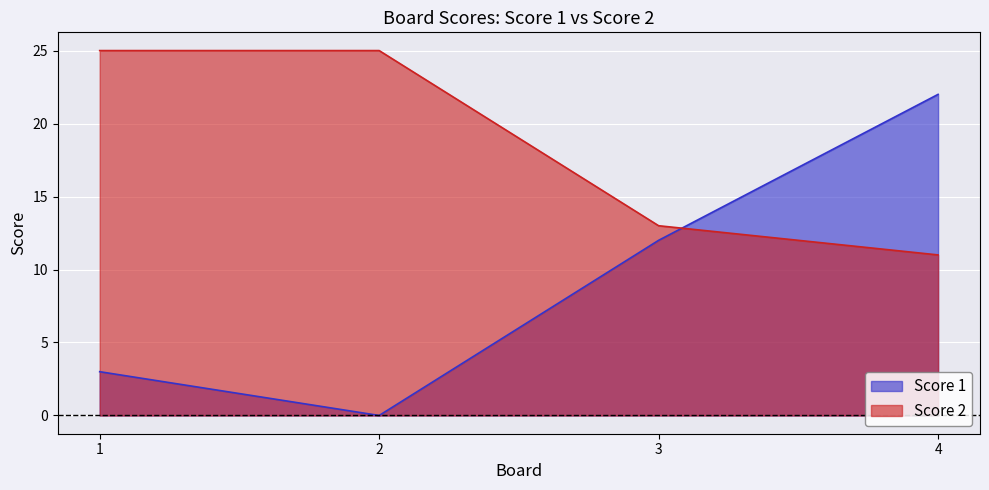

Where is the first local minimum for Score 1?

2